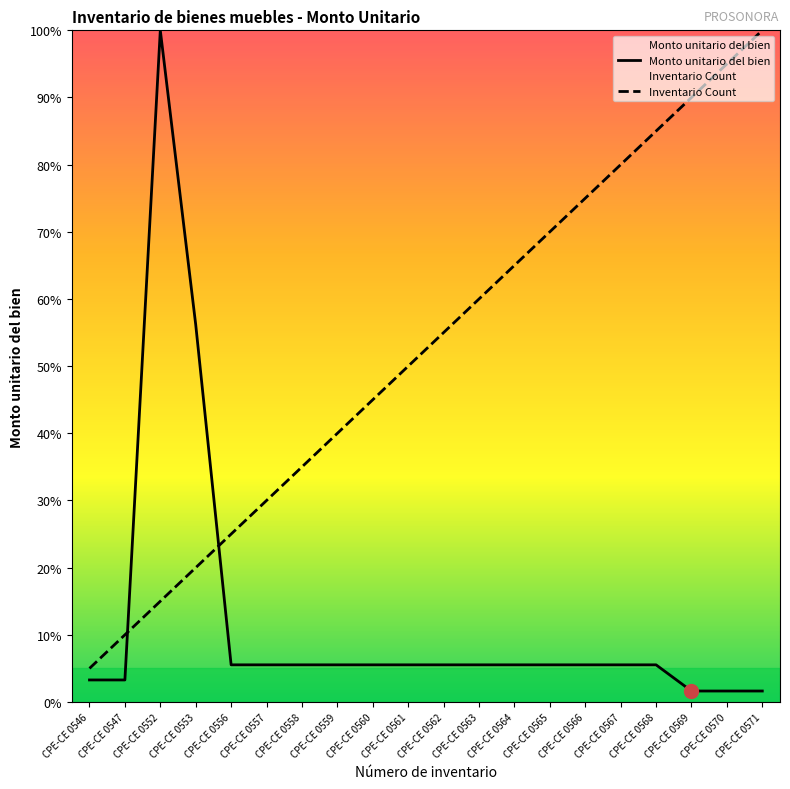

How many lines are shown in the chart?

2